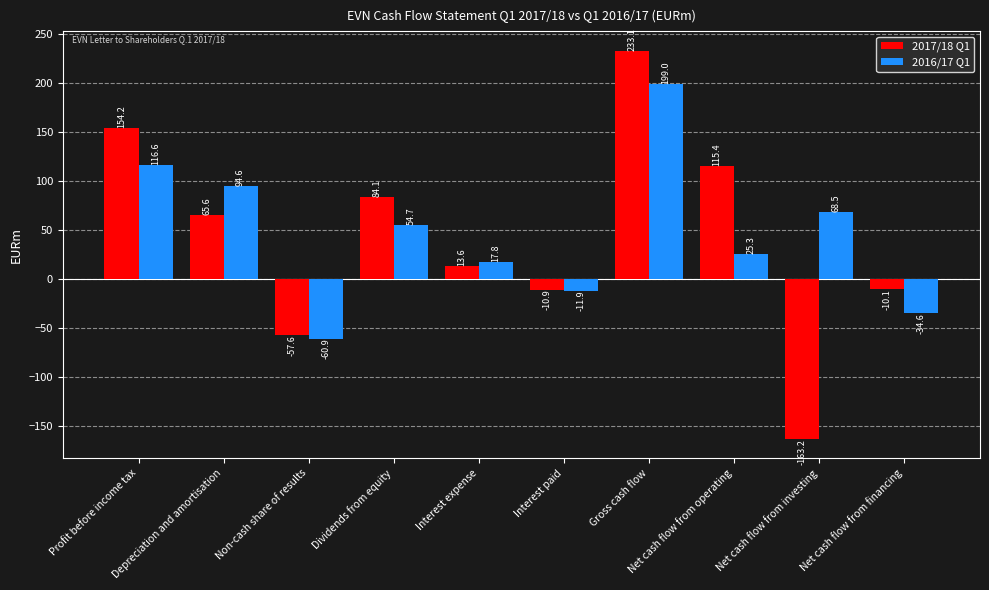

What is the average value of the 2016/17 Q1 series?

46.9